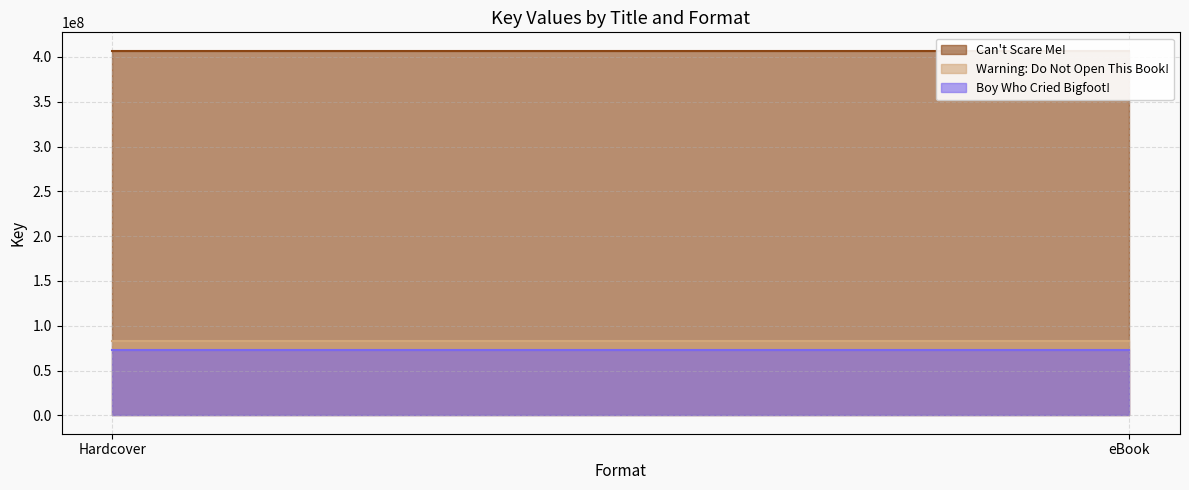

What is the label of the 1st point from the right?

eBook